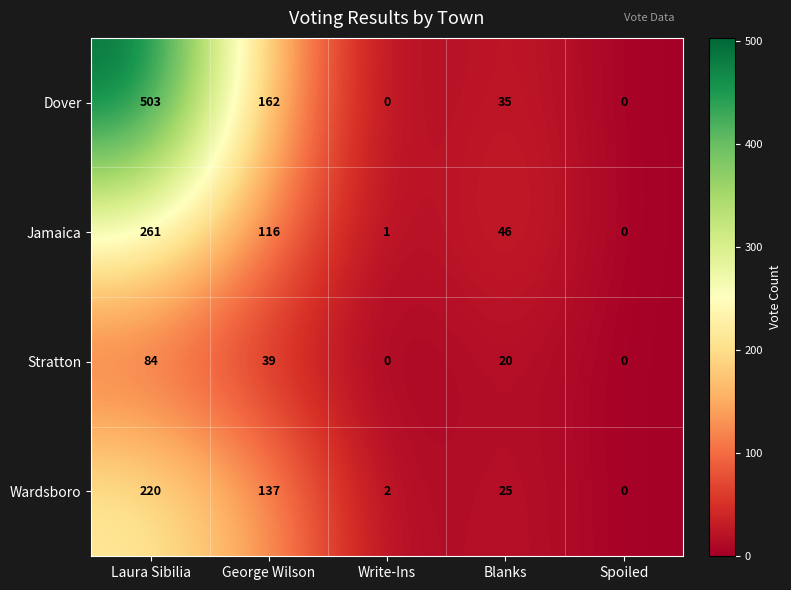

At which category is the sum across all series the highest?

Laura Sibilia